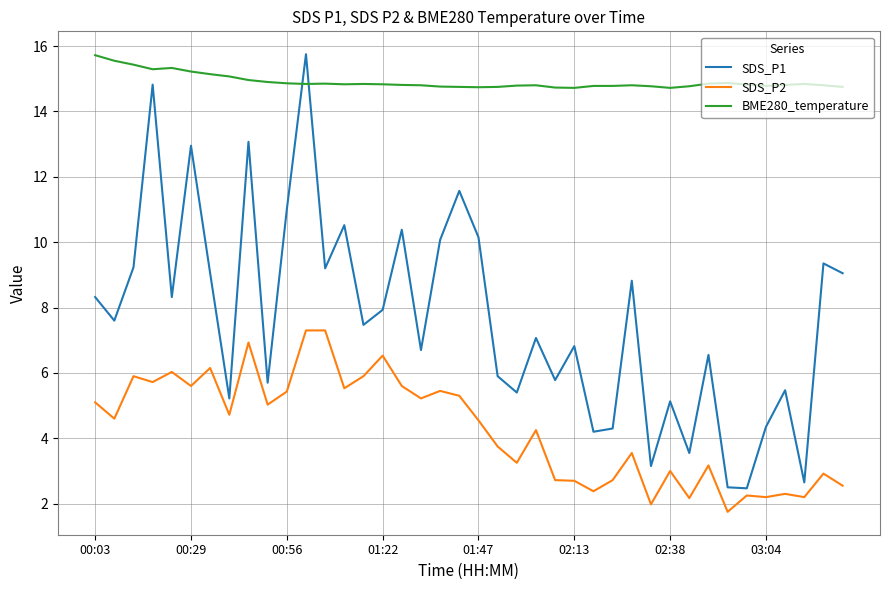

Which series has the largest total across all categories?

BME280_temperature